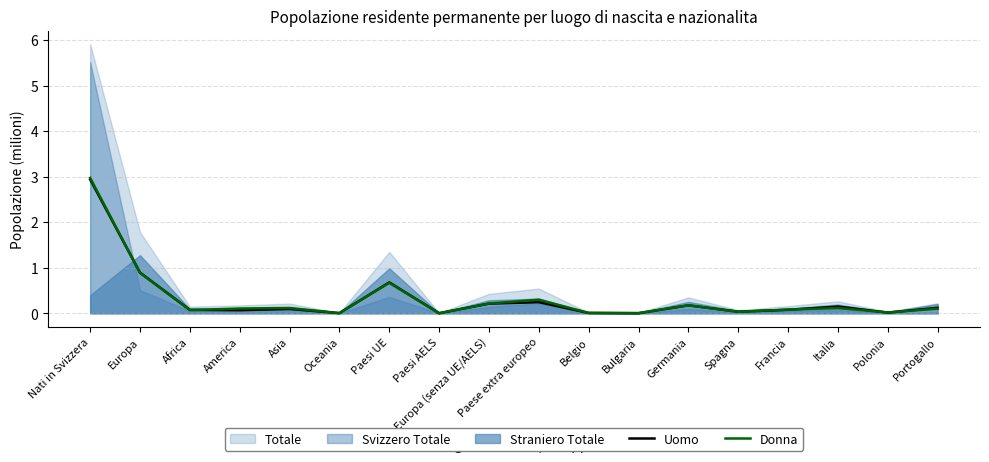

How many interior local peaks does the Donna series have?

5